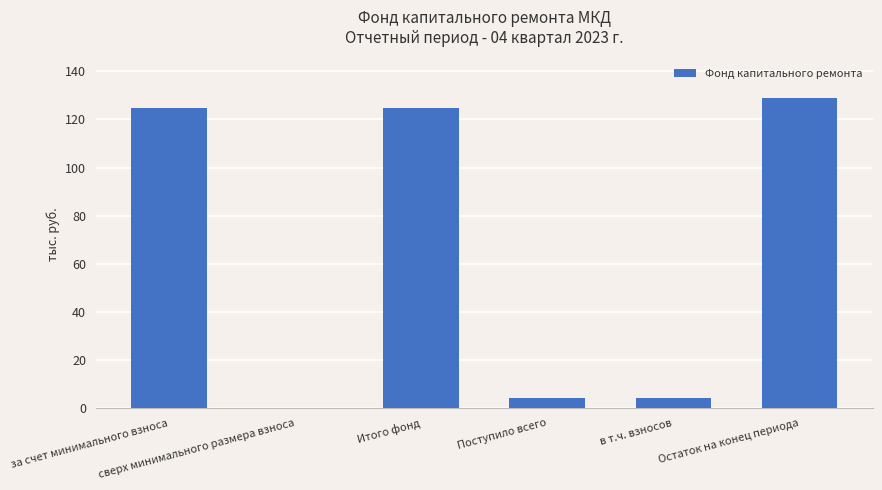

Between сверх минимального размера взноса and в т.ч. взносов, which is larger?

в т.ч. взносов